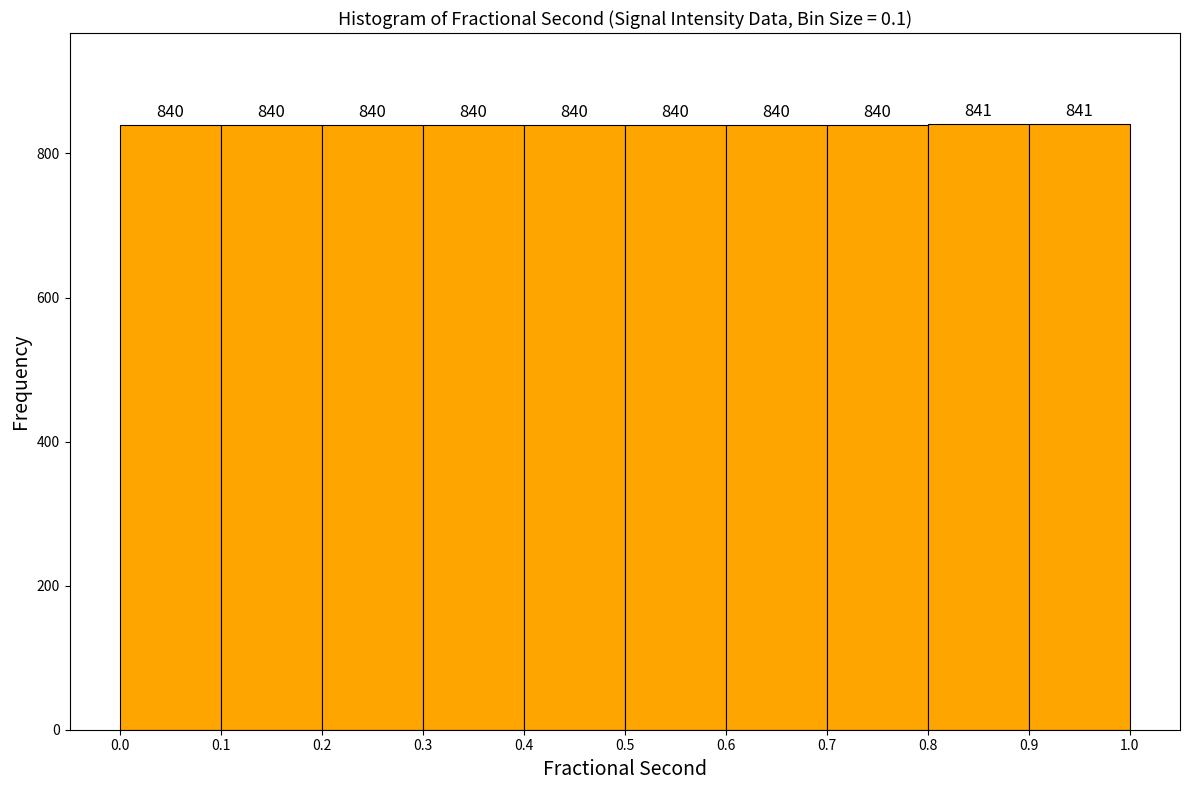

Reading left to right, list every bar in this chart as the range it spans on the x-axis followed by its height.

0.0 to 0.1: 840
0.1 to 0.2: 840
0.2 to 0.3: 840
0.3 to 0.4: 840
0.4 to 0.5: 840
0.5 to 0.6: 840
0.6 to 0.7: 840
0.7 to 0.8: 840
0.8 to 0.9: 841
0.9 to 1.0: 841